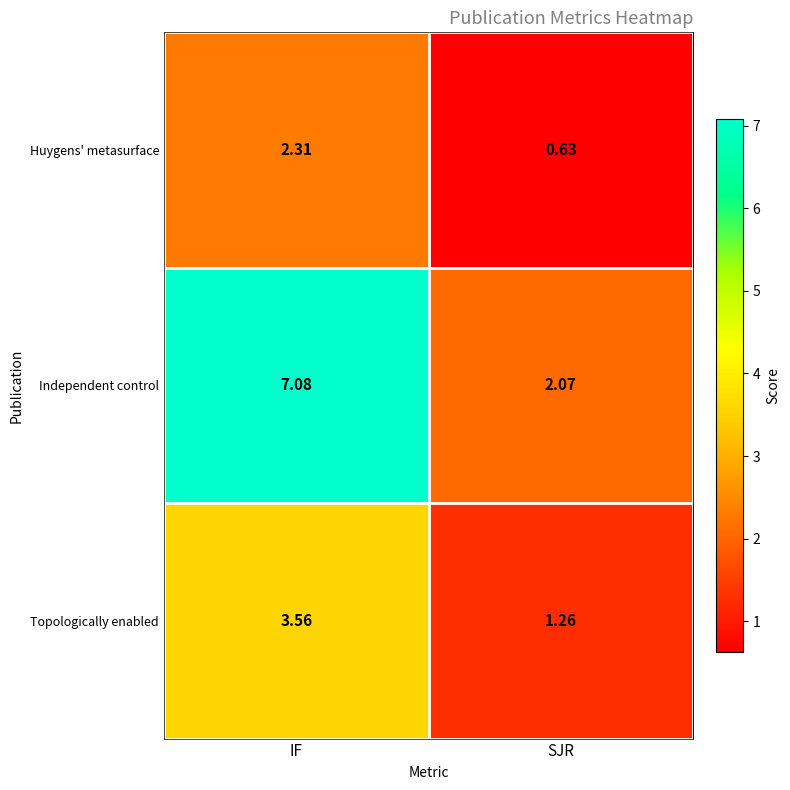

List the series in order of their peak value, lowest first.

Huygens' metasurface, Topologically enabled, Independent control